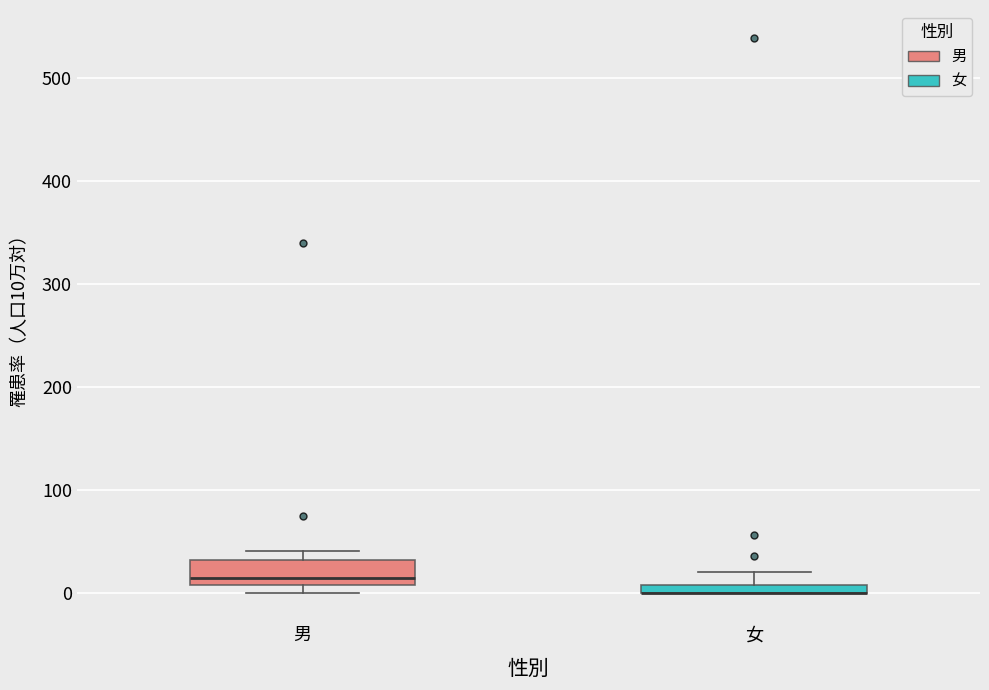

Comparing the boxes themselves (not the whiskers), which one is the tallest?

男